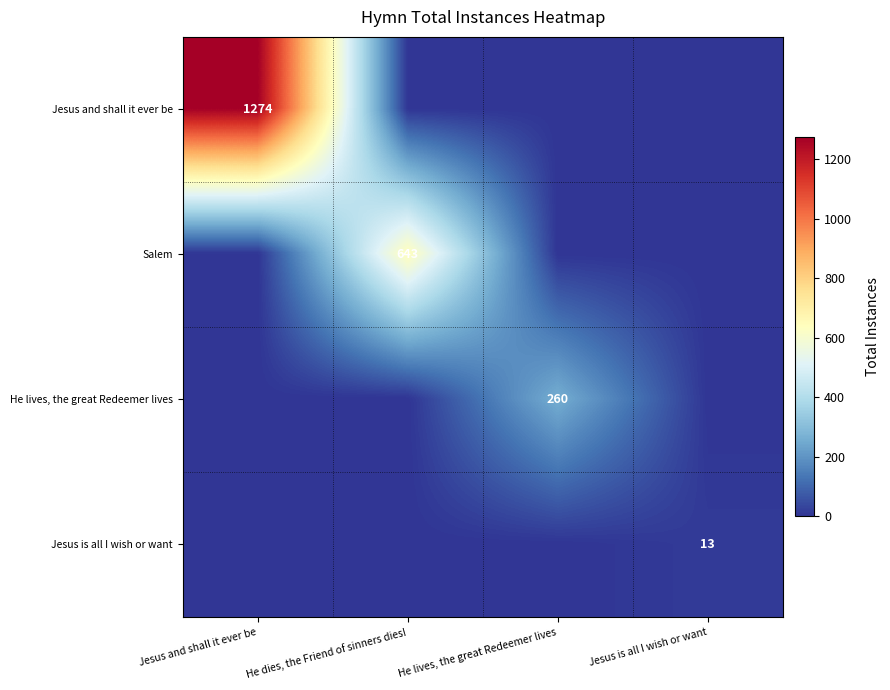

At which label is Salem closest to 321?

Jesus and shall it ever be